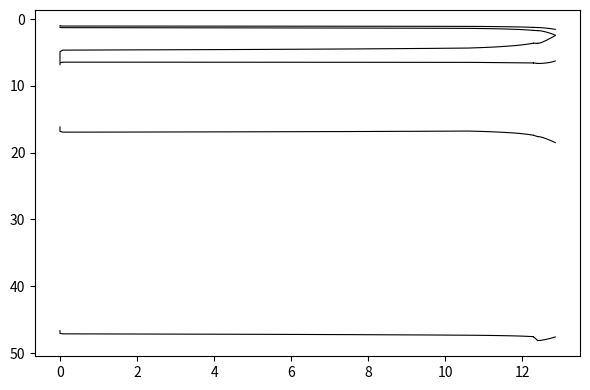

Which series has the largest total across all categories?

SiO2_magma